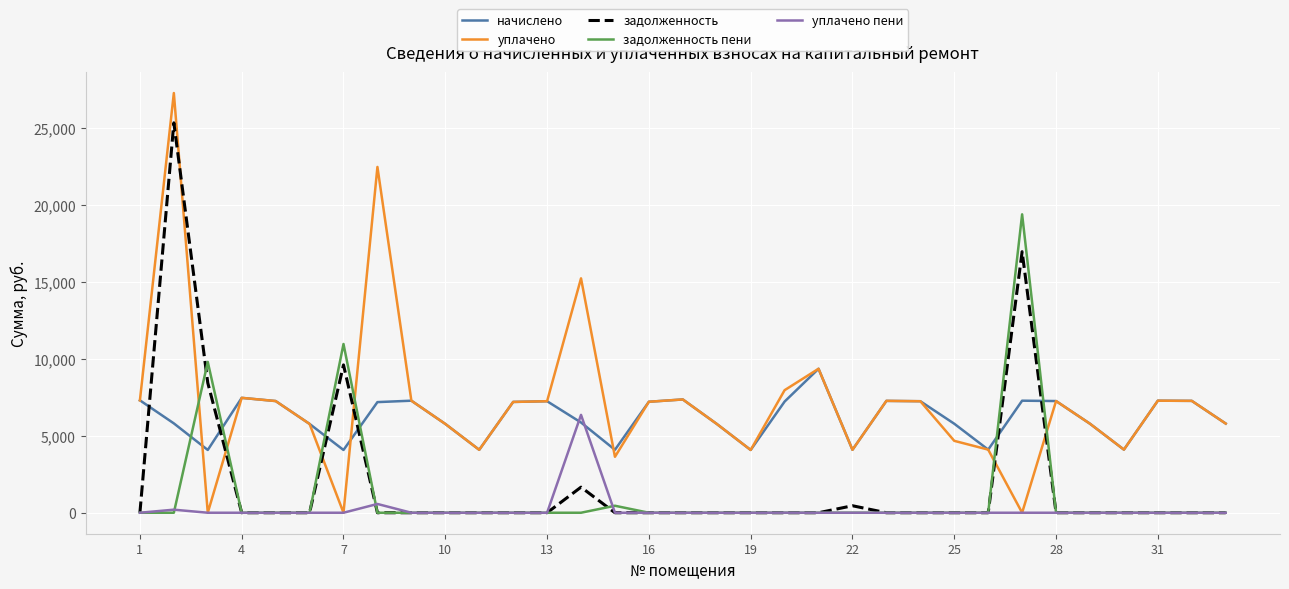

What is the greatest value displayed?

27271.4